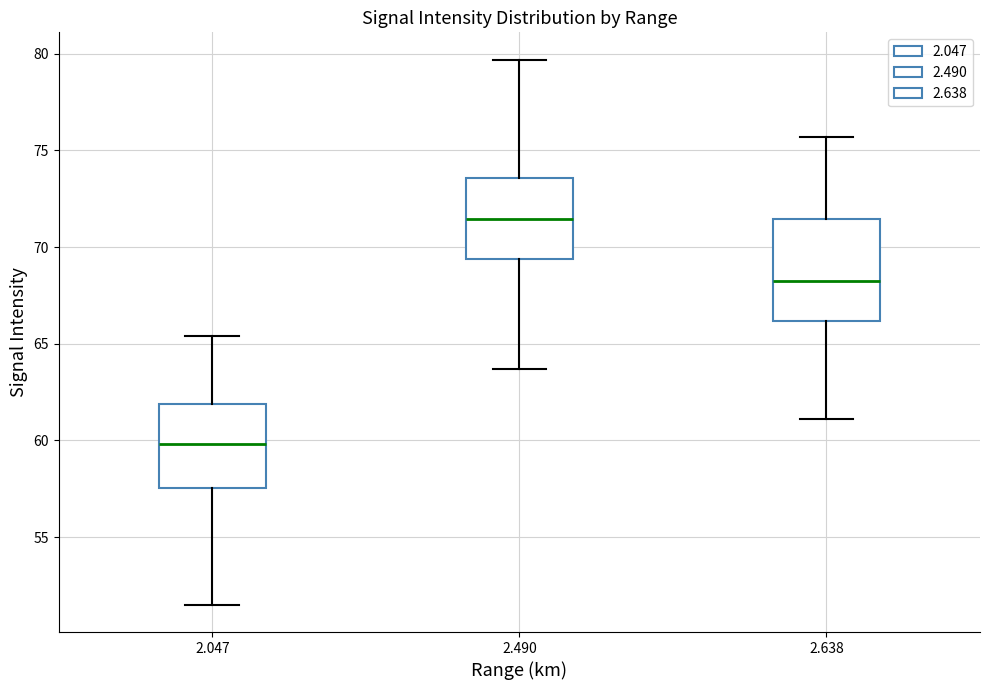

Which box has the highest median line?

2.490